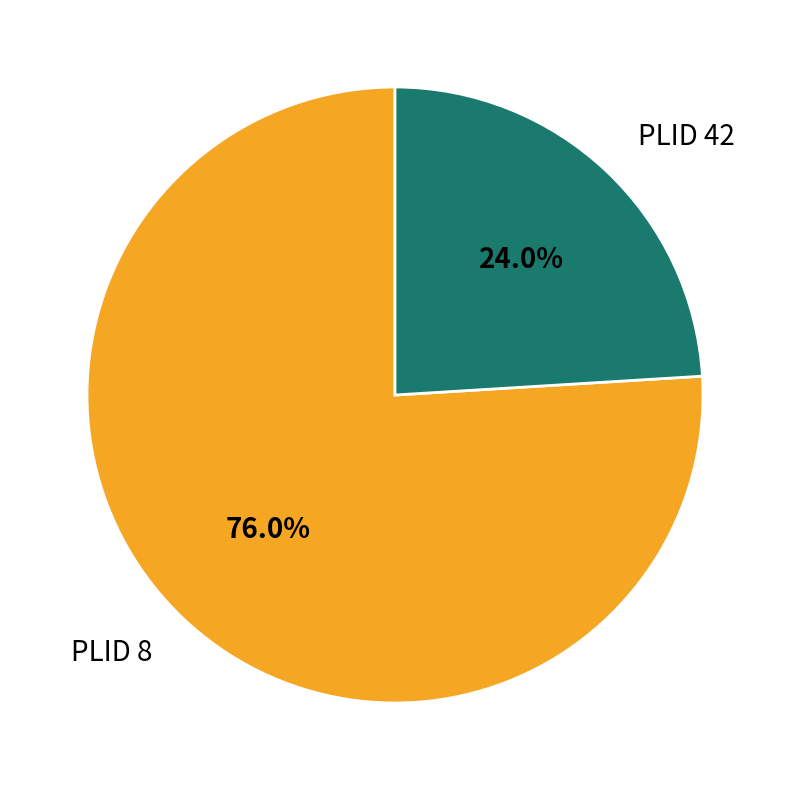

How much of the chart is everything except PLID 42?

76.0%